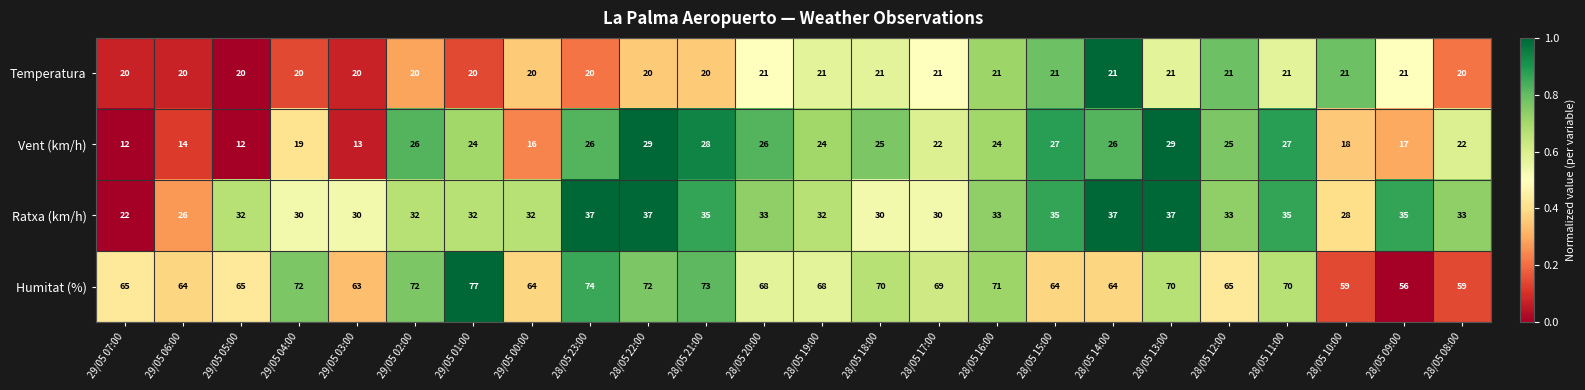

What is the greatest value displayed?

77